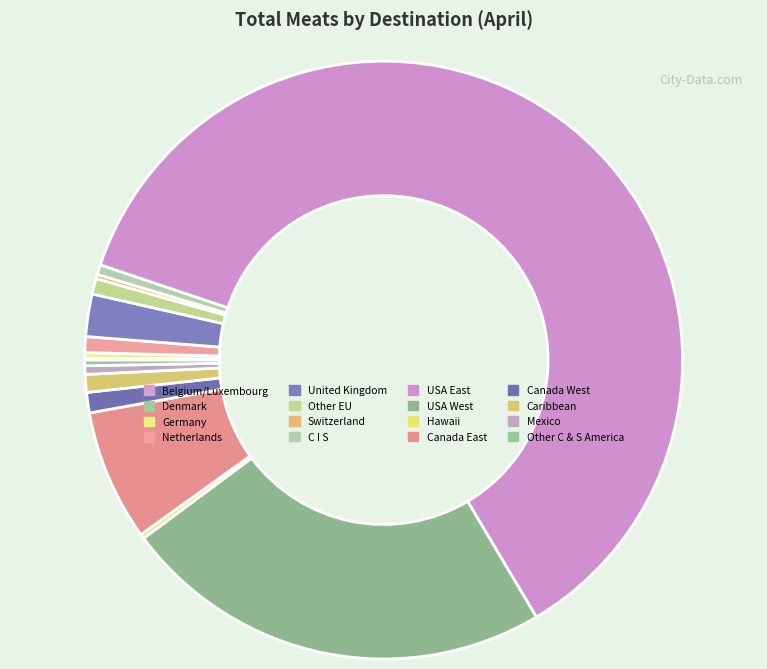

To the nearest percent, what is the difference between the largest and smallest slice percentages?

61%